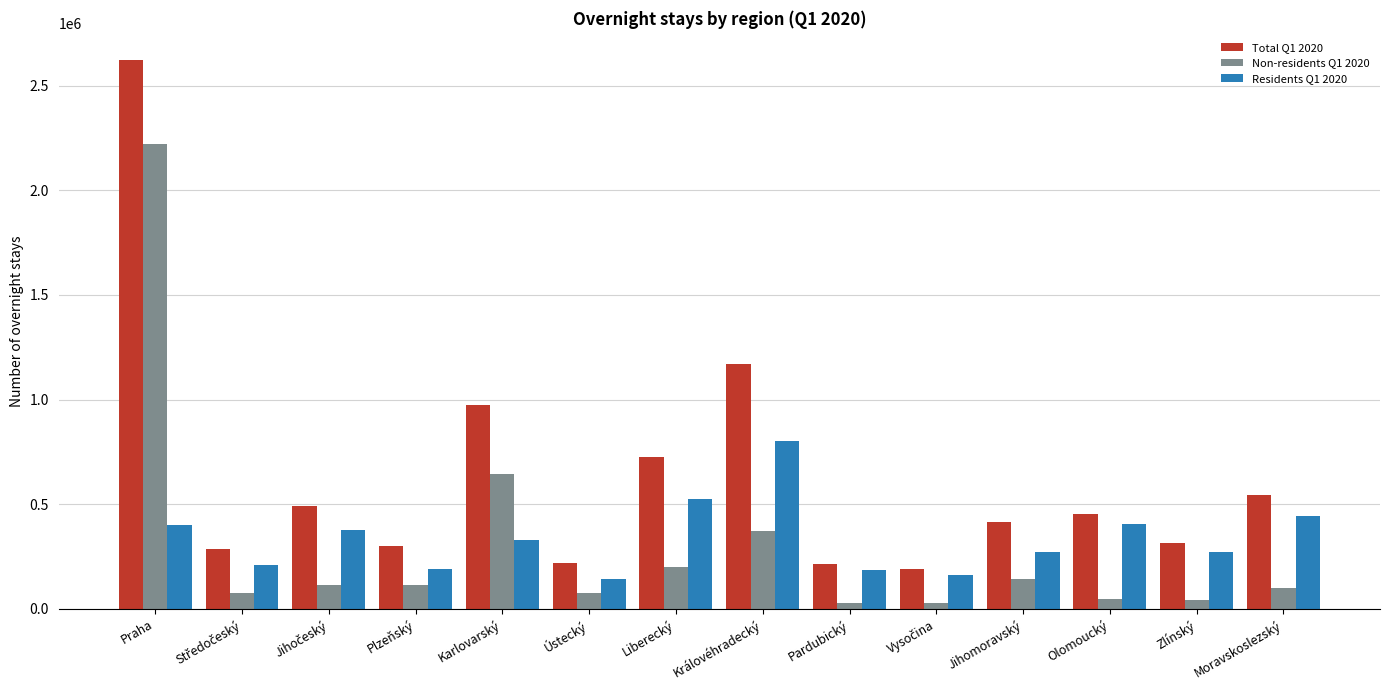

What is the difference between the highest and lowest values at Jihomoravský?

273870